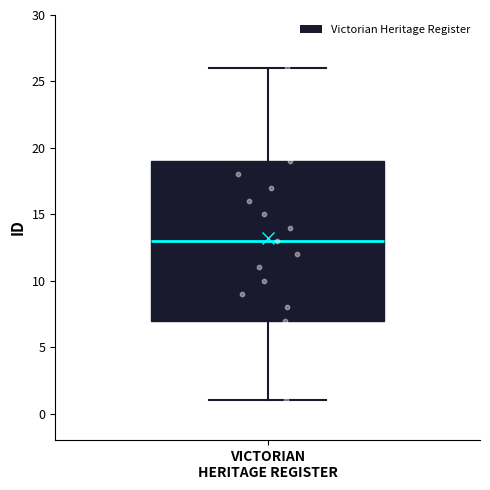

Read this box plot against the y-axis: the position of the median line, the range covered by the box, and the ends of both whiskers. The values are not printed on the chart, so give them approximately, as read against the axis.

median 13, box 7 to 19, whiskers 1 to 26